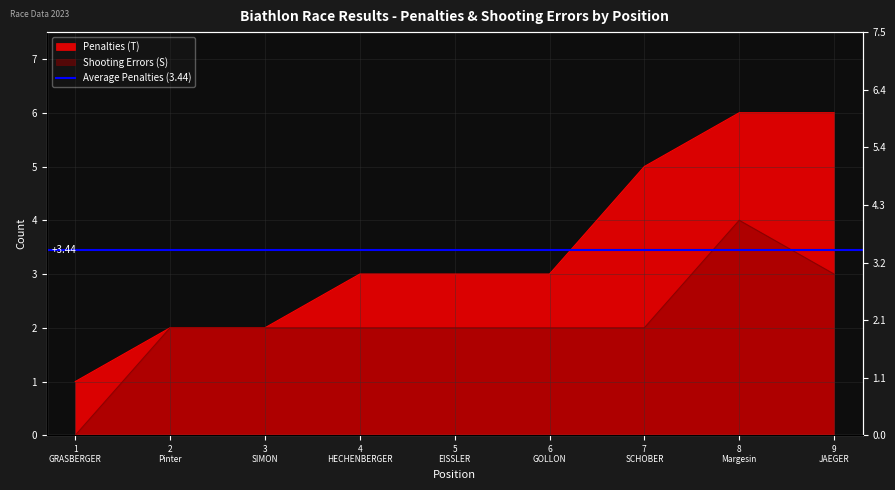

Reading left to right, what are all the values shown in this chart?

Penalties (T): 1
GRASBERGER=1	2
Pinter=2	3
SIMON=2	4
HECHENBERGER=3	5
EISSLER=3	6
GOLLON=3	7
SCHOBER=5	8
Margesin=6	9
JAEGER=6
Shooting Errors (S): 1
GRASBERGER=0	2
Pinter=2	3
SIMON=2	4
HECHENBERGER=2	5
EISSLER=2	6
GOLLON=2	7
SCHOBER=2	8
Margesin=4	9
JAEGER=3